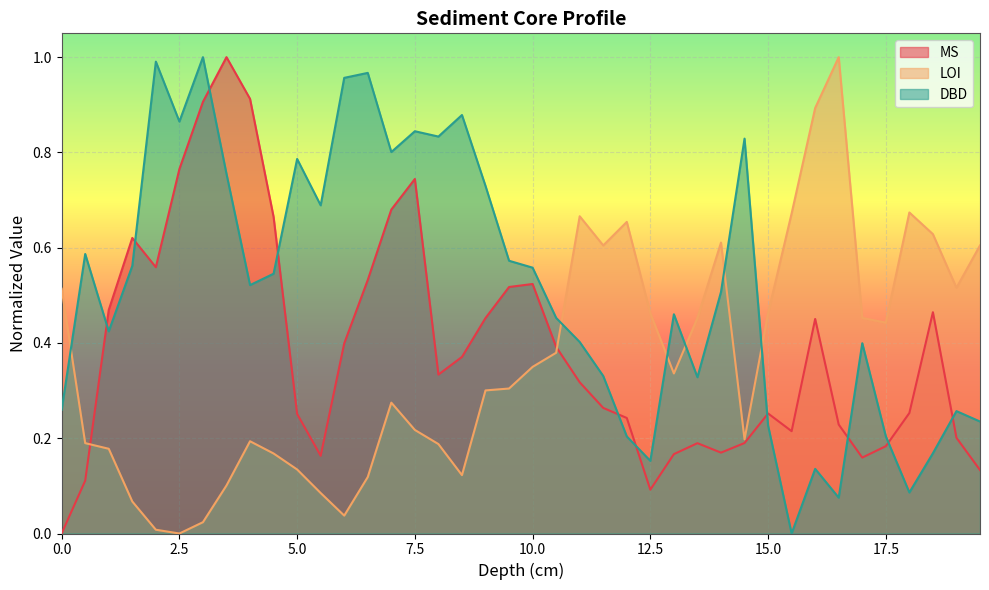

Which series has the largest total across all categories?

DBD